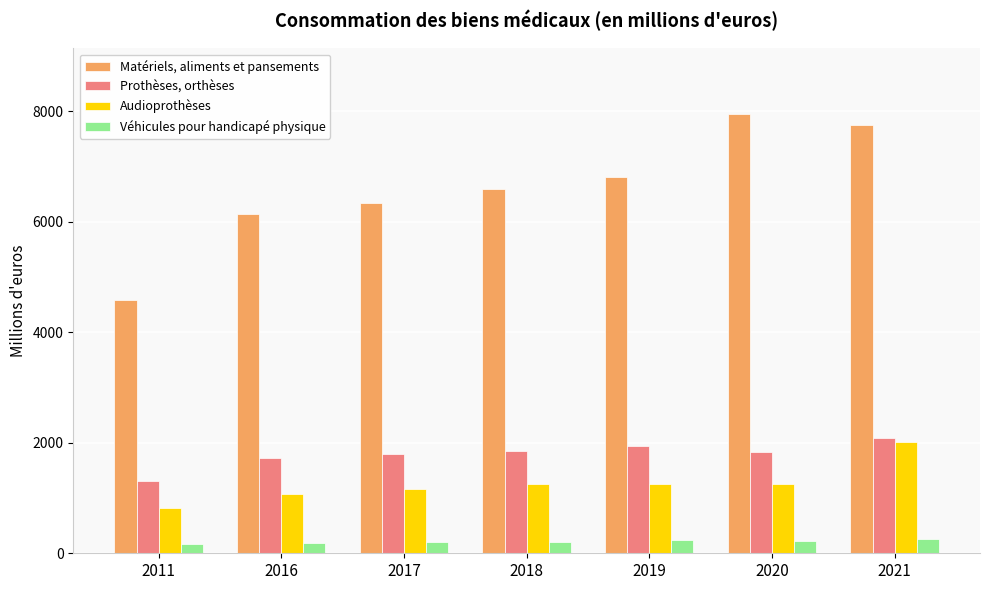

The Audioprothèses series shows 349 at 2011. True or false?

False